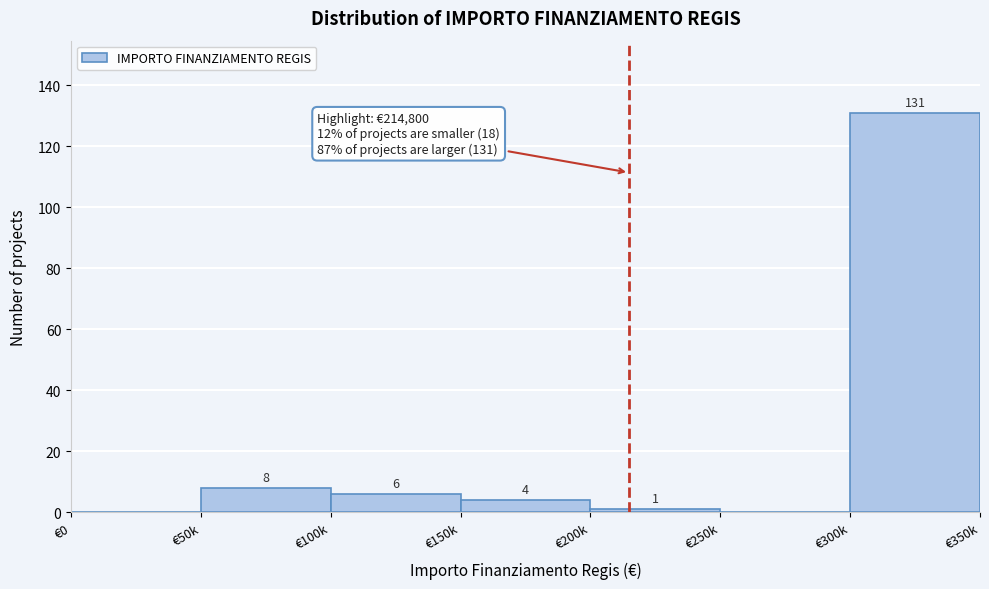

Reading left to right, list all the values displayed in this chart.

€0=0	€50k=8	€100k=6	€150k=4	€200k=1	€250k=0	€300k=131